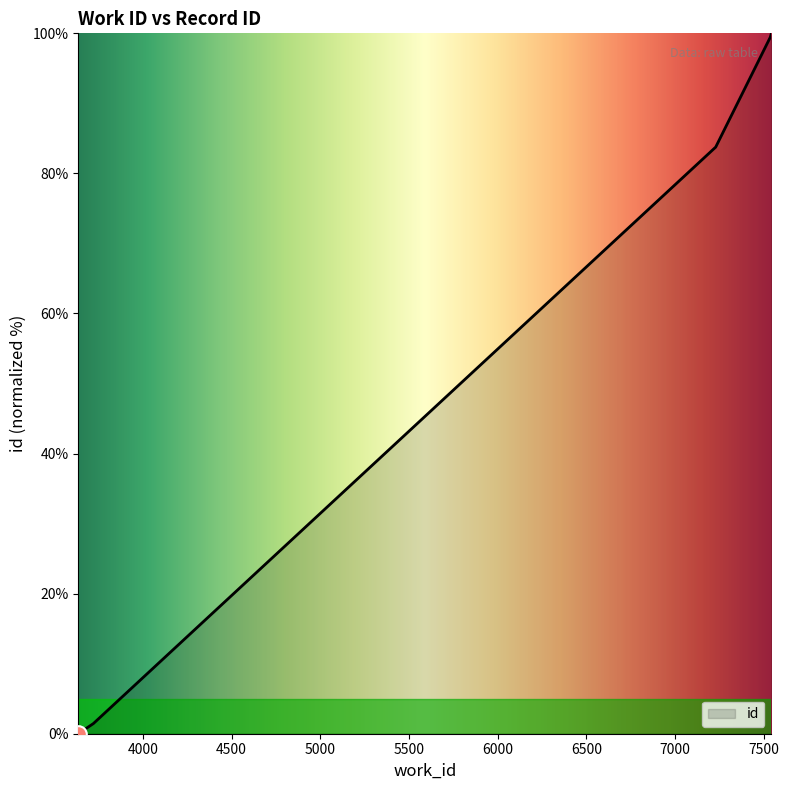

How many values are above zero?

4